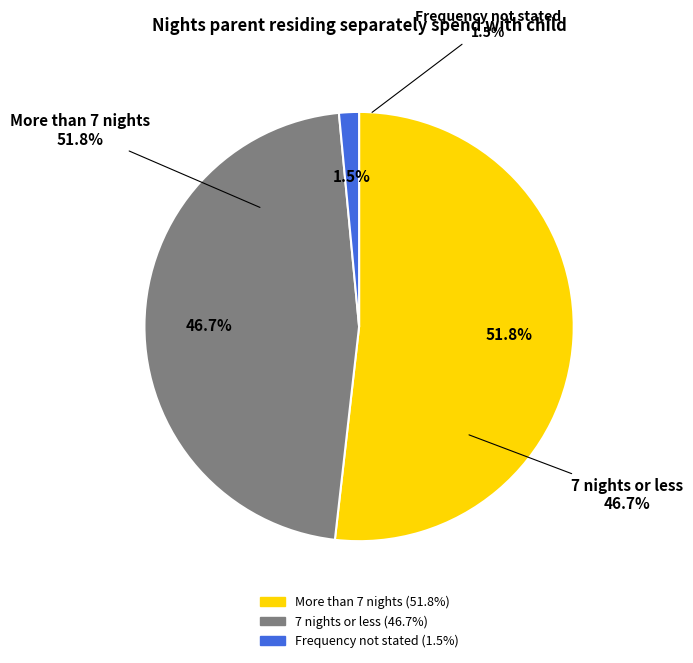

Combined, what portion of the pie is 7 nights or less and More than 7 nights?

98.5%